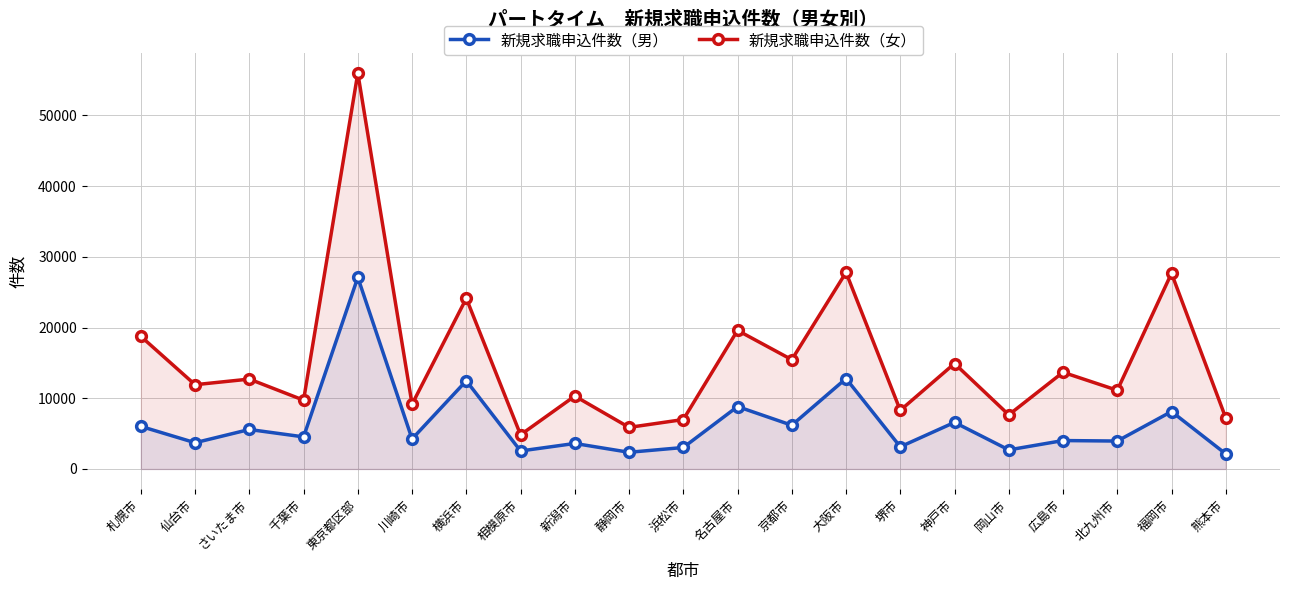

How many data points in 新規求職申込件数（女） are less than 11921?

10